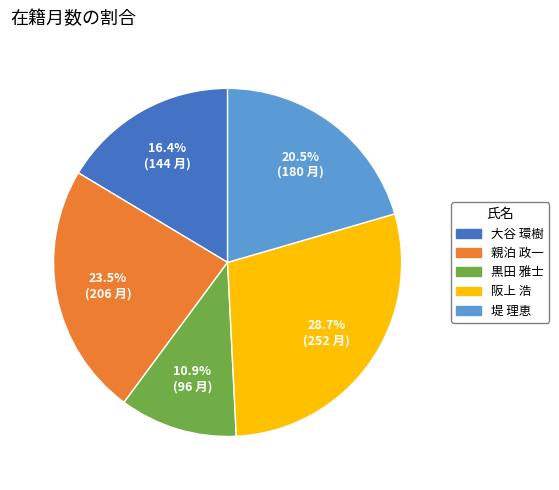

How many segments does this pie chart have?

5